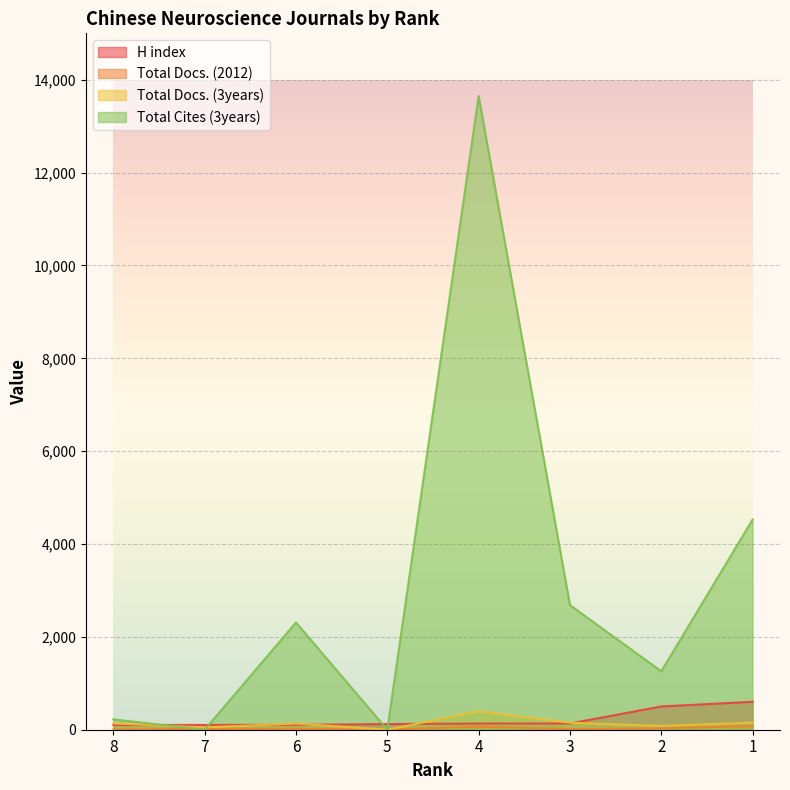

Which series ends up on top after the final intersection of Total Cites (3years) and Total Docs. (3years)?

Total Cites (3years)